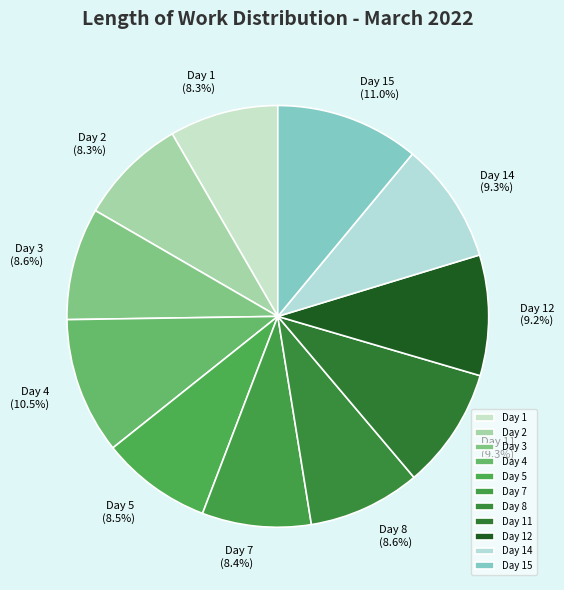

How much of the chart is everything except Day 1?

91.7%